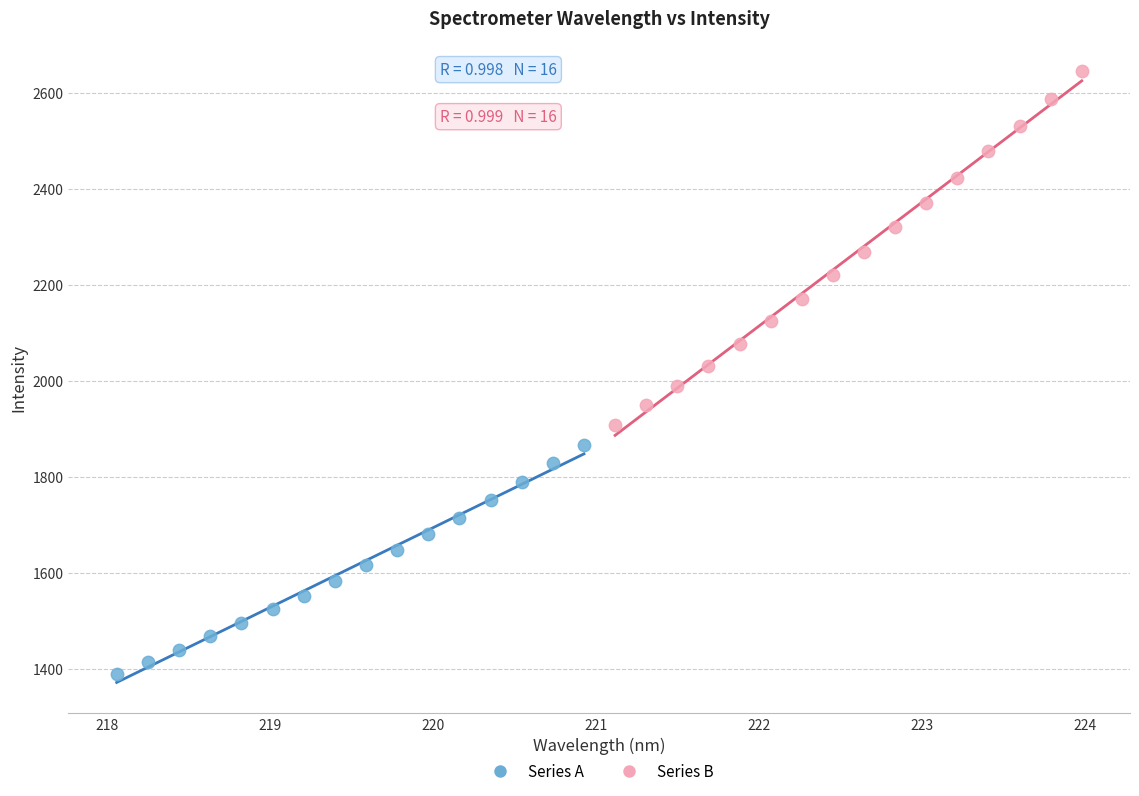

Which series contains the highest Y value?

Series B